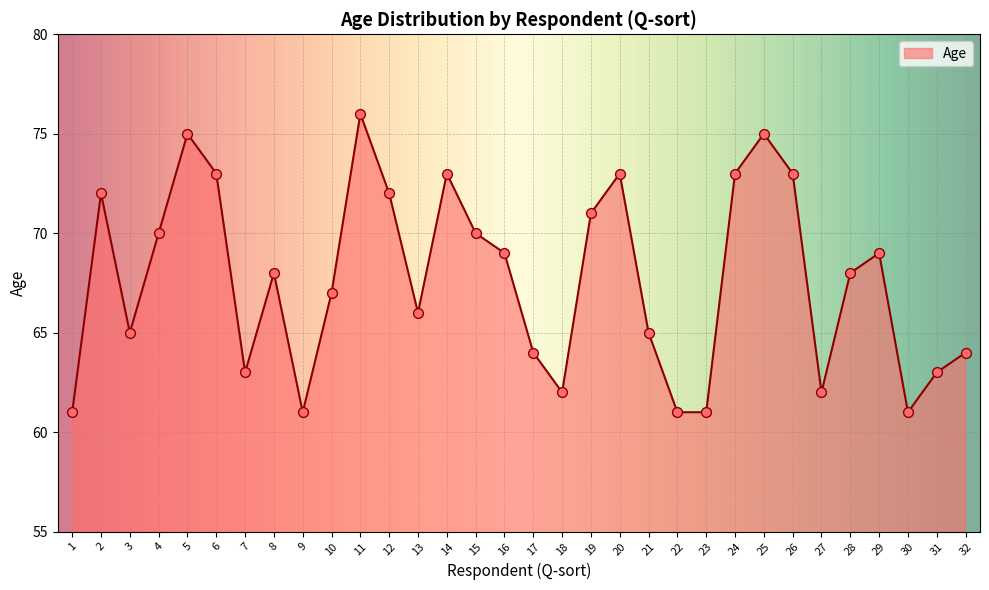

What is the ratio of the value at 24 to the value at 19?

1.0